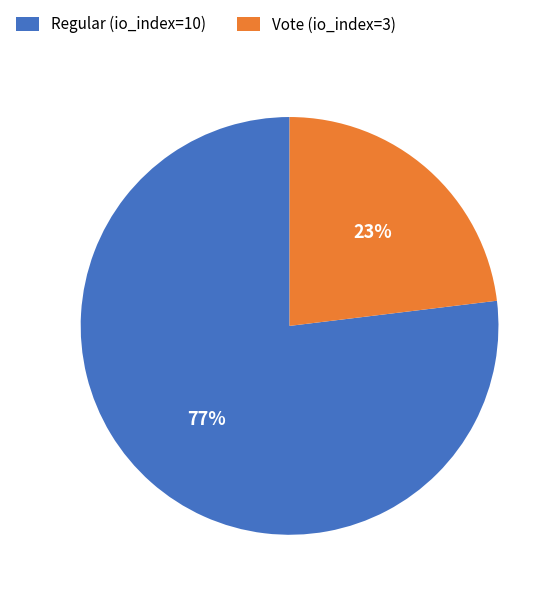

To the nearest percent, what is the difference between the largest and smallest slice percentages?

54%